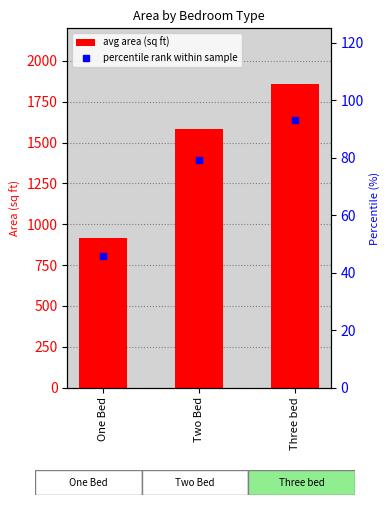

What is the maximum value shown in the chart?

1860.0